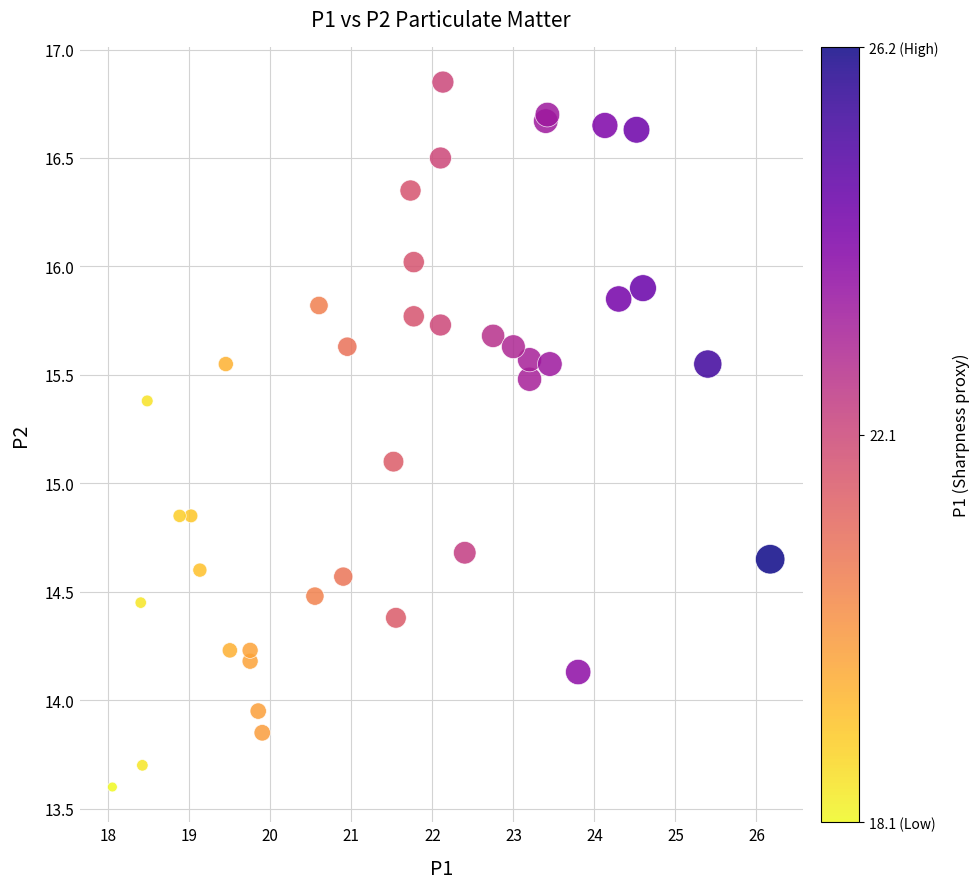

What Y value in the scatter plot is closest to 15?

15.1